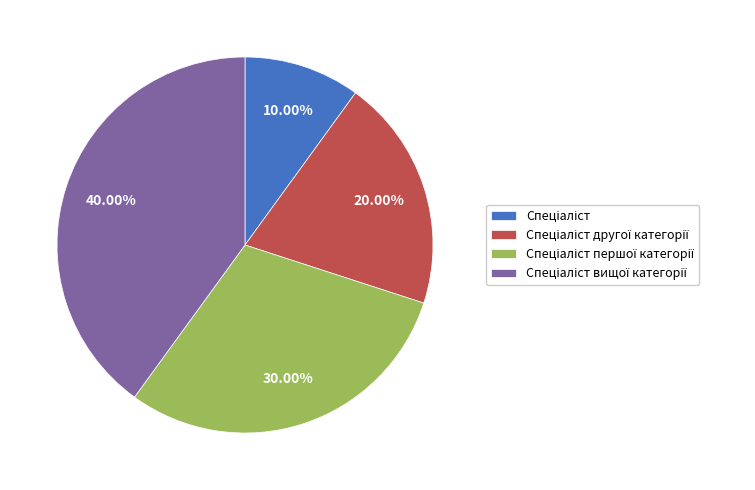

Does any single category account for the majority?

No